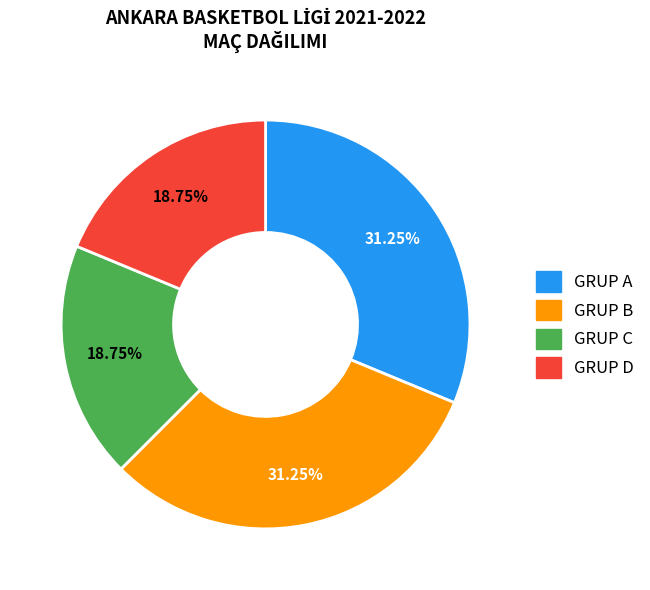

Does any single category account for the majority?

No